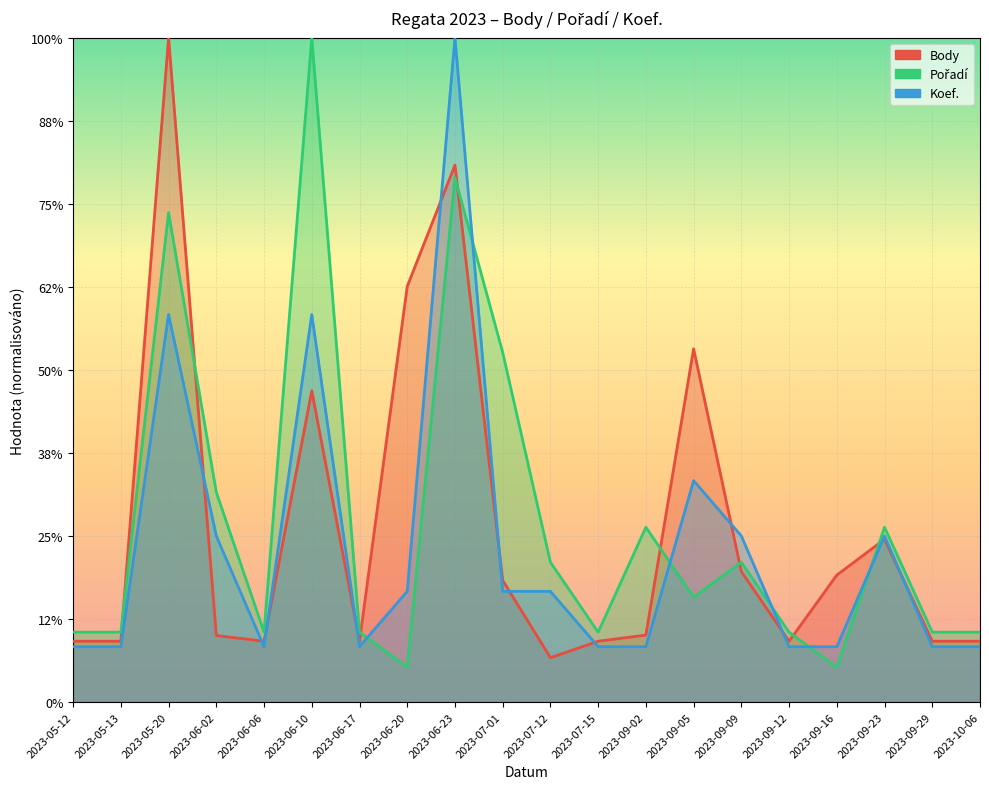

Where is Pořadí nearest to the value 1684?

2023-07-01